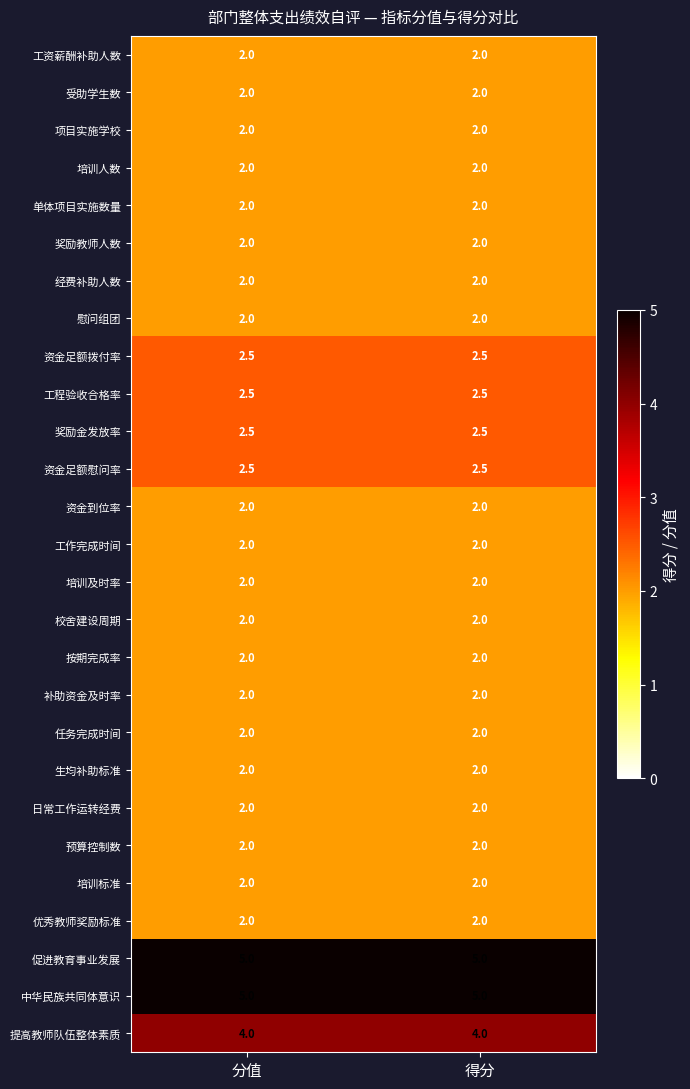

True or false: 资金足额慰问率 has a value of 0.9 at 得分.

False